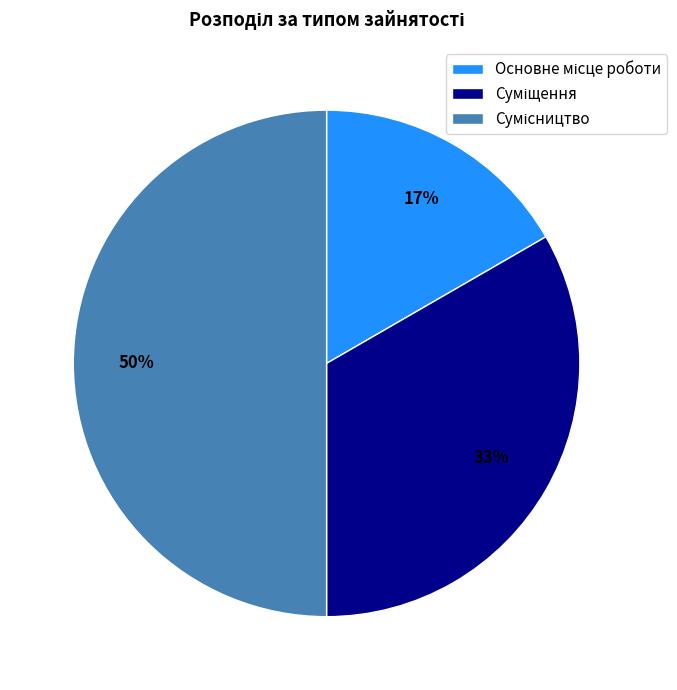

To the nearest percent, what is the average slice percentage?

33%